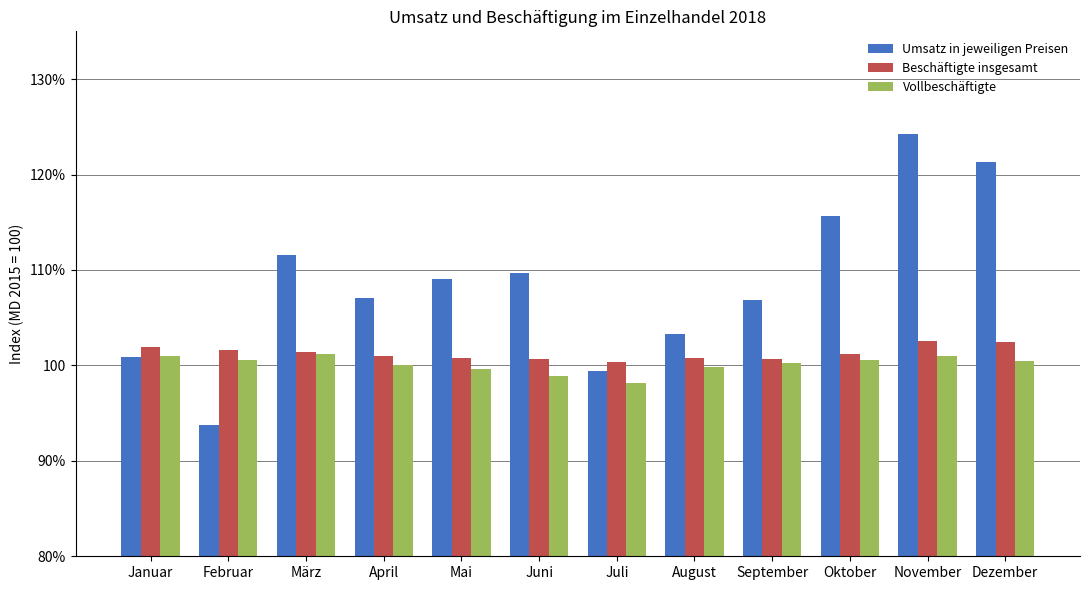

What is the difference between the Vollbeschäftigte values at November and Oktober?

0.4